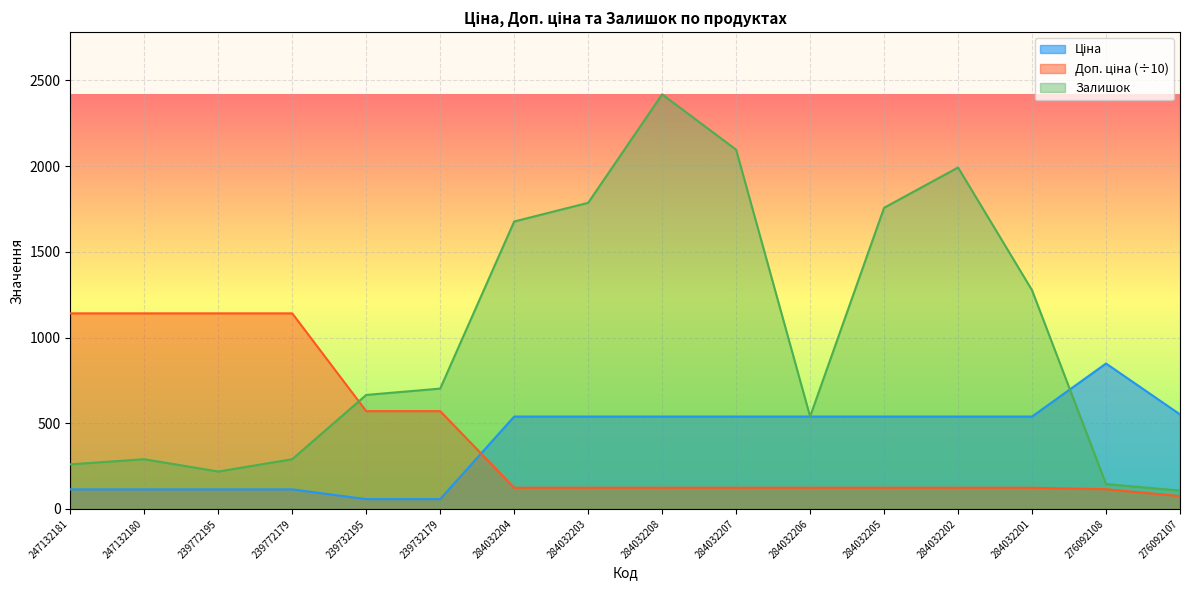

True or false: Ціна and Доп. ціна cross at least once.

True